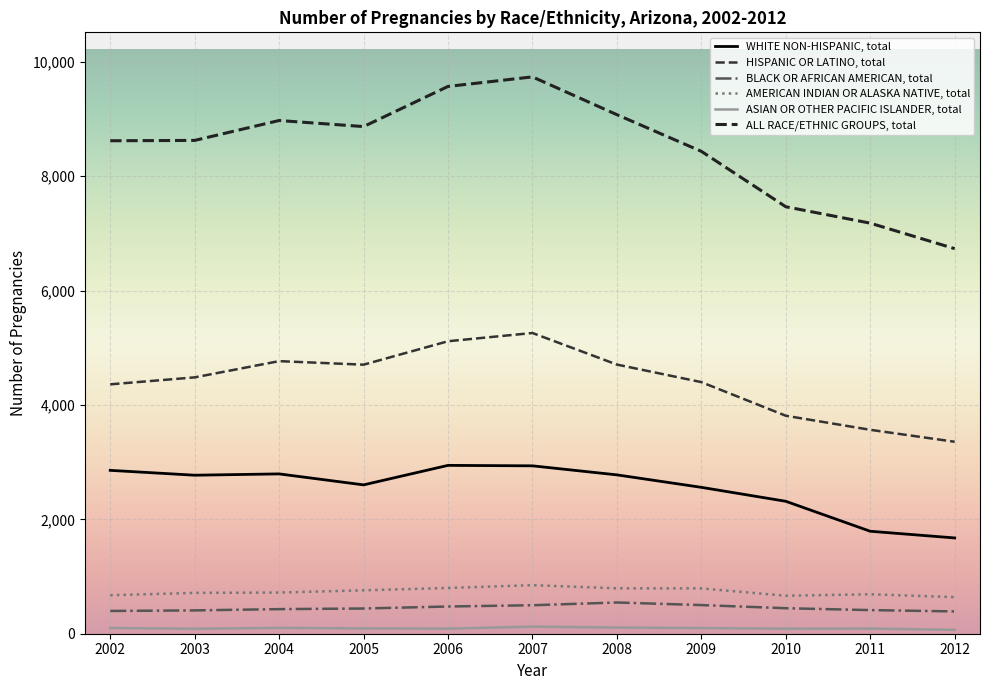

Which label corresponds to the smallest value in the chart?

2012